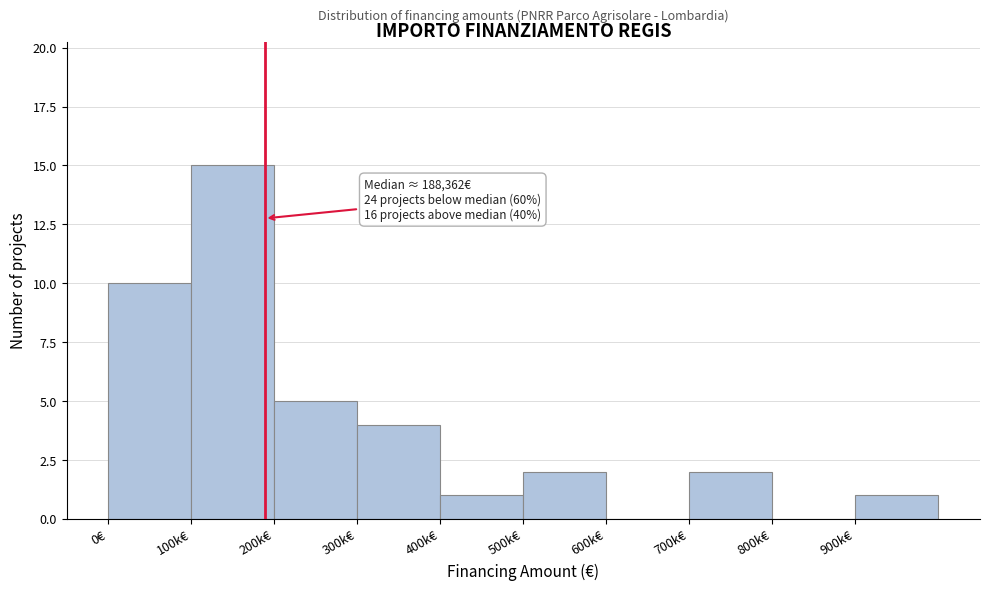

Reading left to right, what are all the values shown in this chart?

0€=10	100k€=15	200k€=5	300k€=4	400k€=1	500k€=2	600k€=0	700k€=2	800k€=0	900k€=1